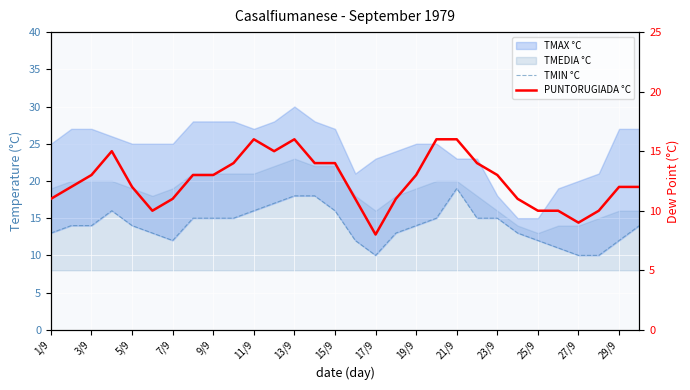

The TMIN °C series shows 15 at 27/9. True or false?

False